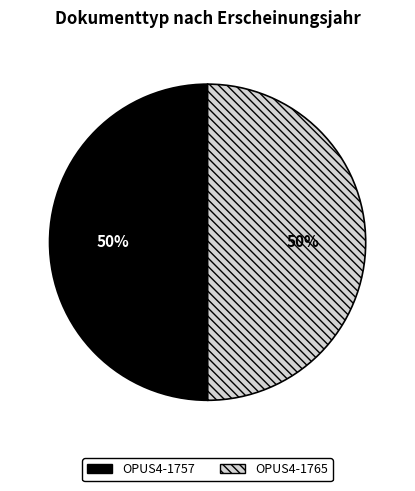

Do OPUS4-1757 and OPUS4-1765 together represent more than half of the pie?

Yes